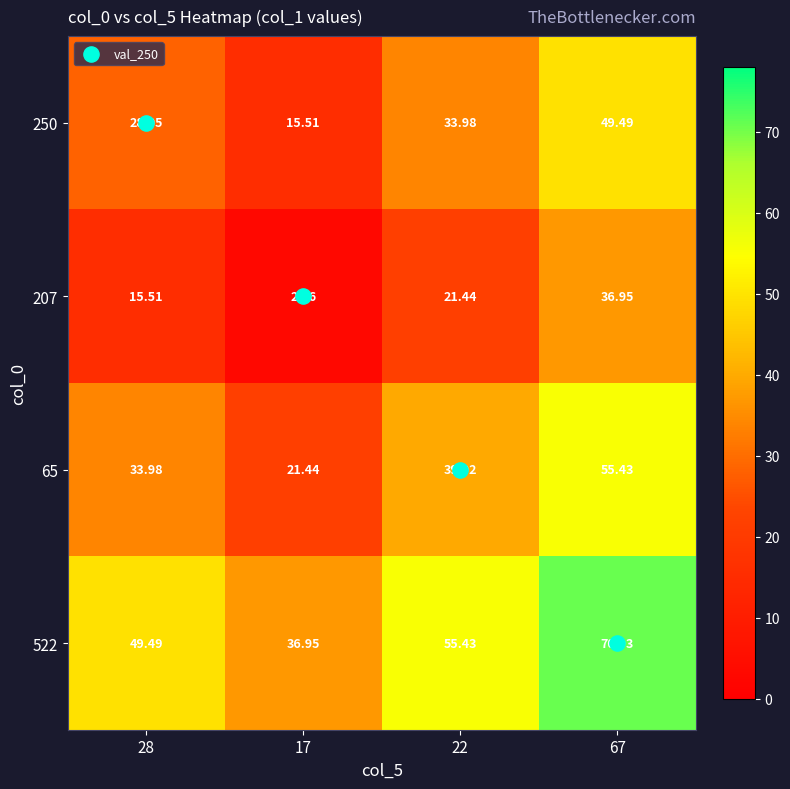

Is the value of 250 at 67 greater than the value of 522 at 17?

Yes